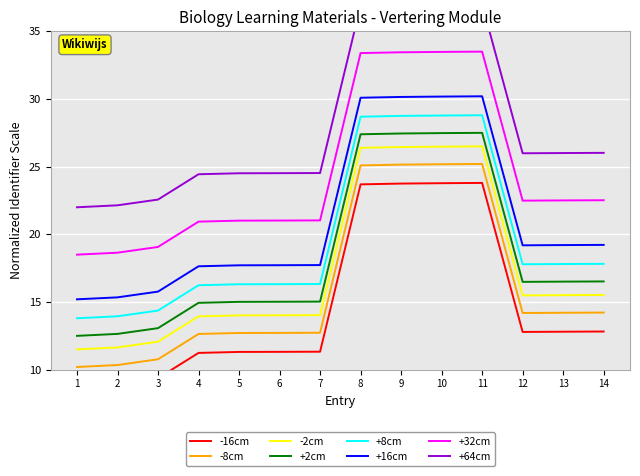

What is the difference between the second highest and second lowest values?

14.8